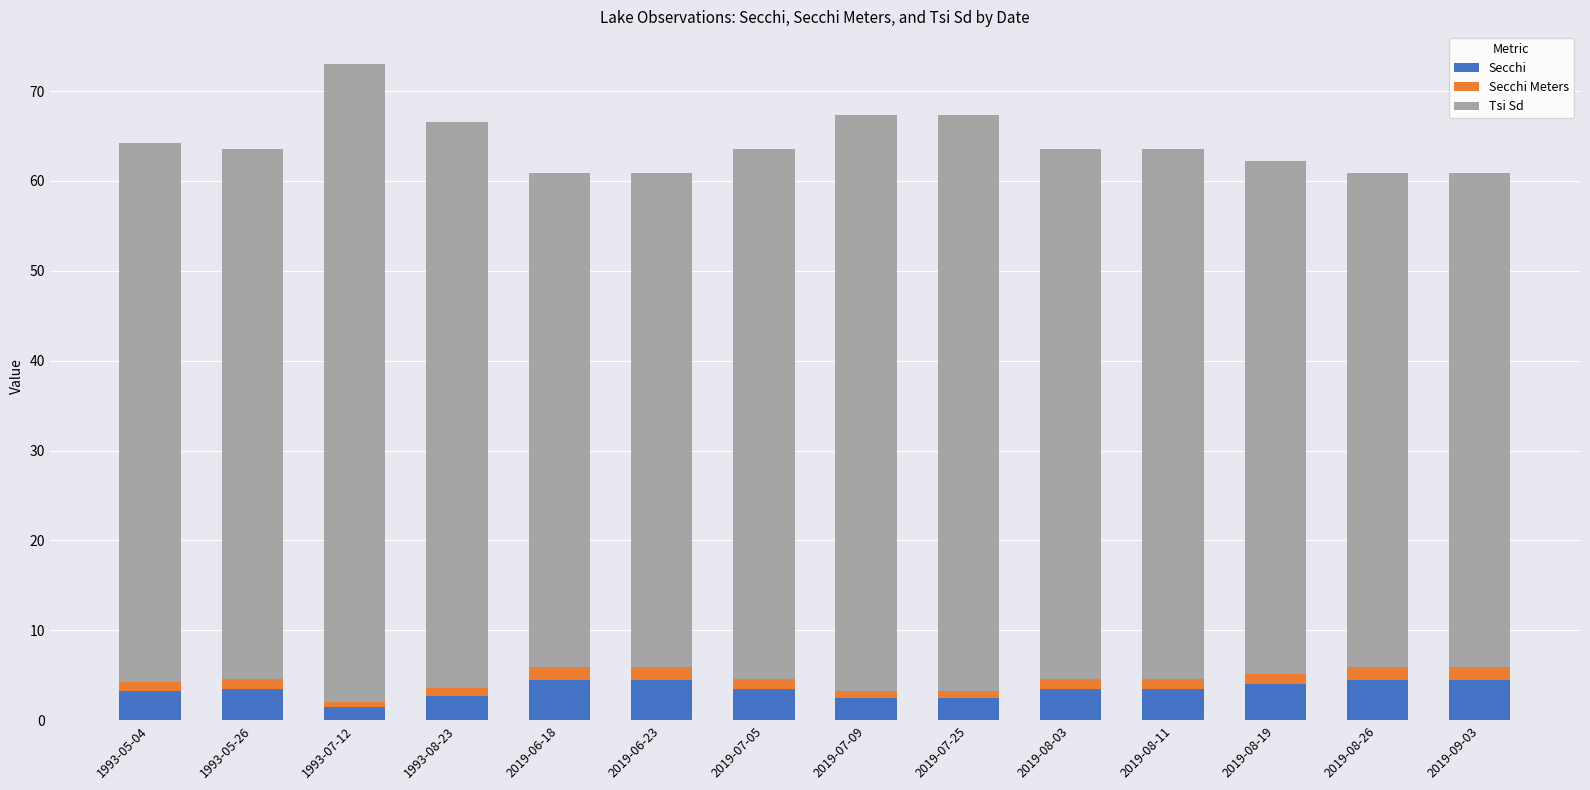

True or false: Secchi has a value of 3.2 at 1993-05-04.

True